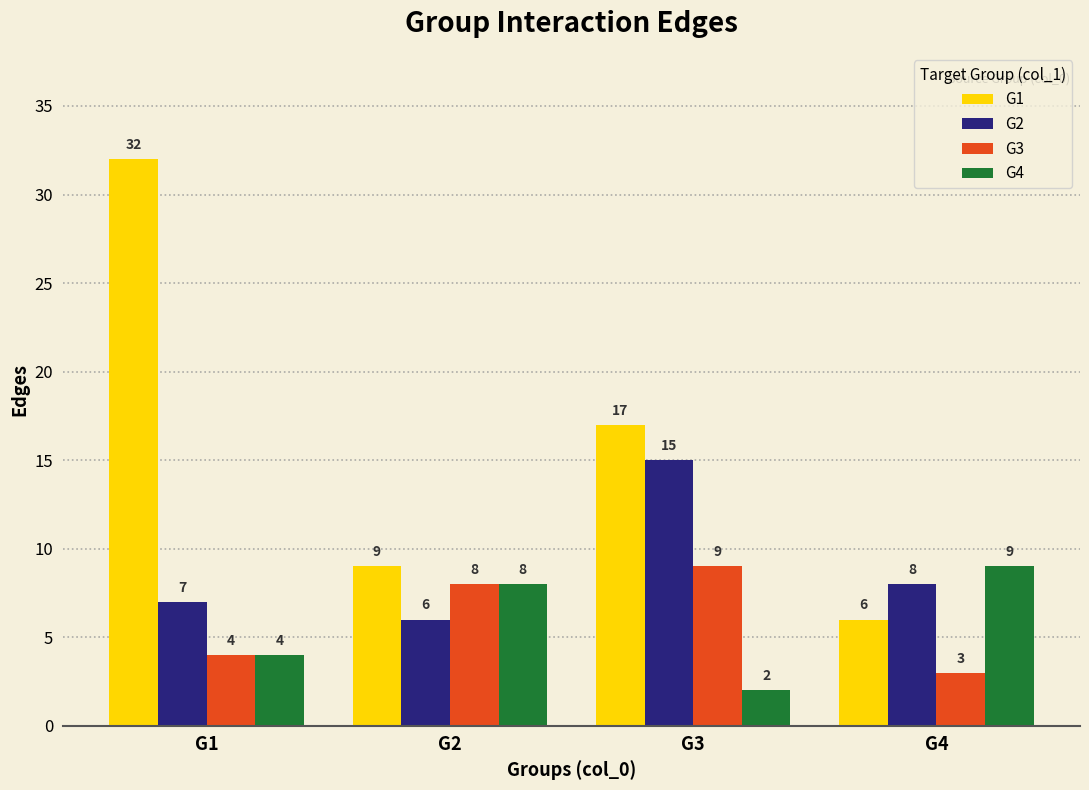

How many bars are there in total?

16